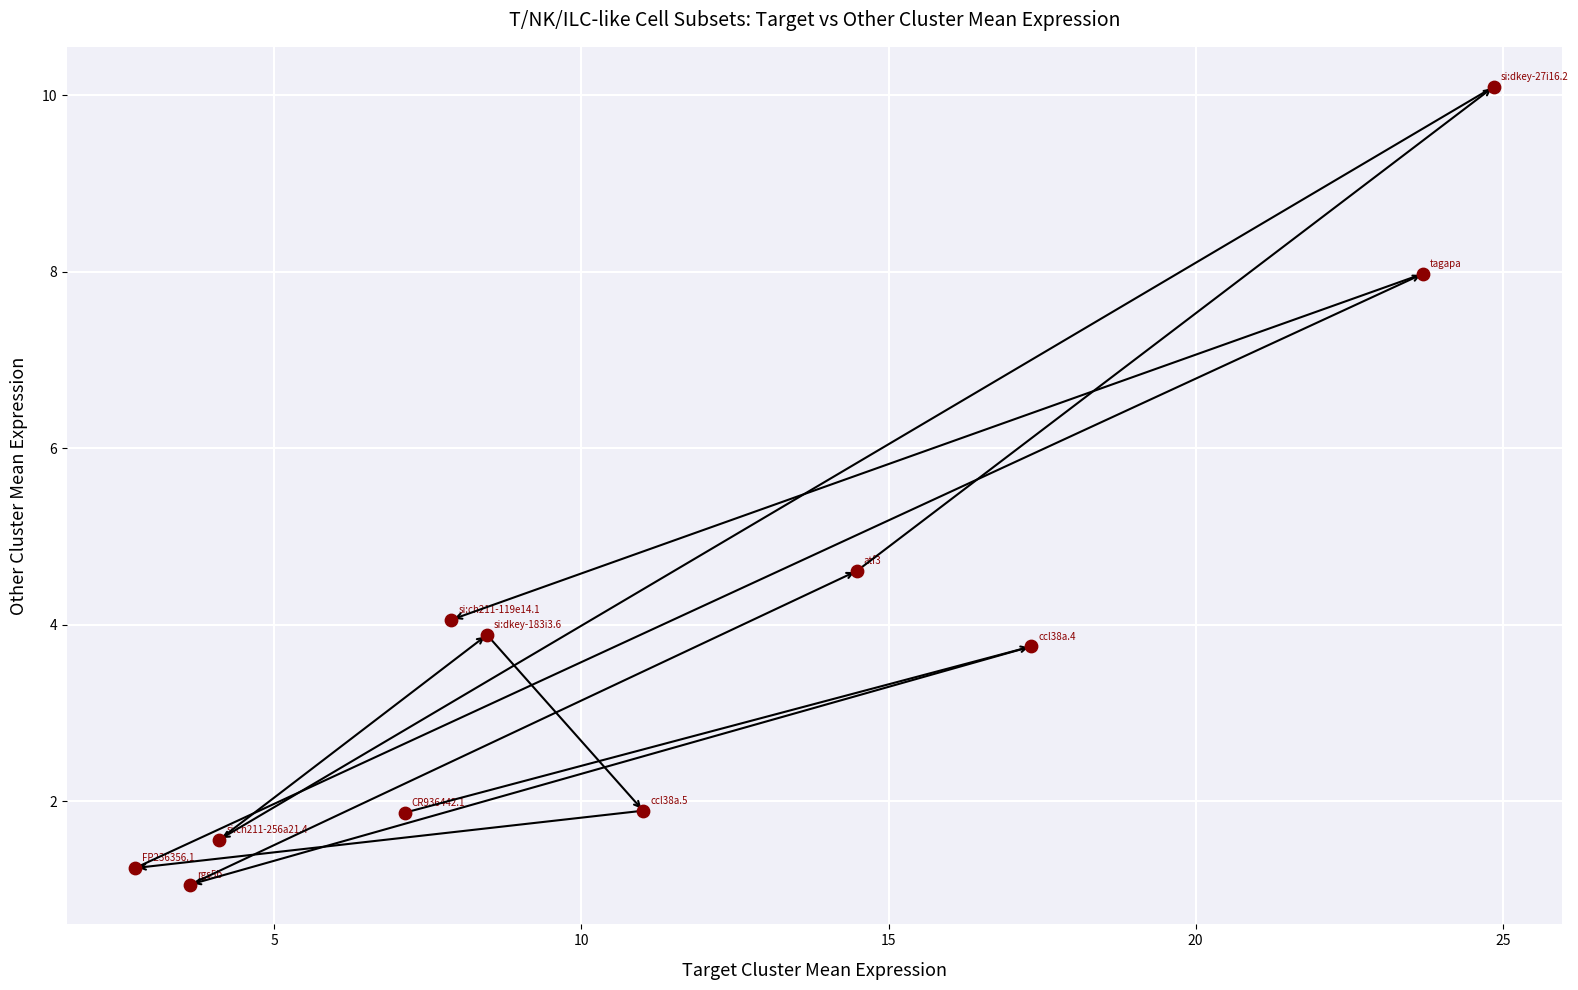

What is the average Y value?

3.8